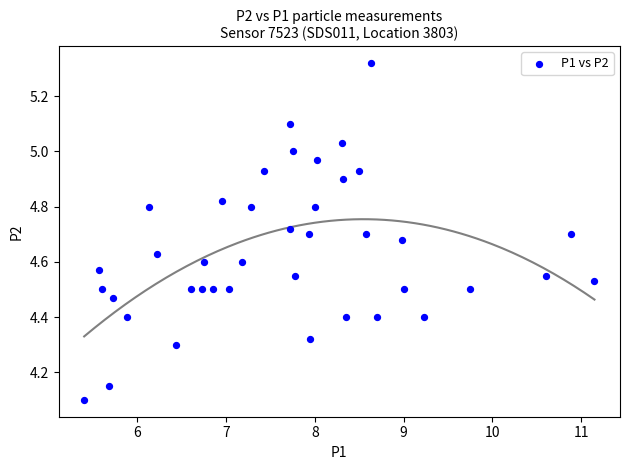

What Y value in the scatter plot is closest to 4?

4.1